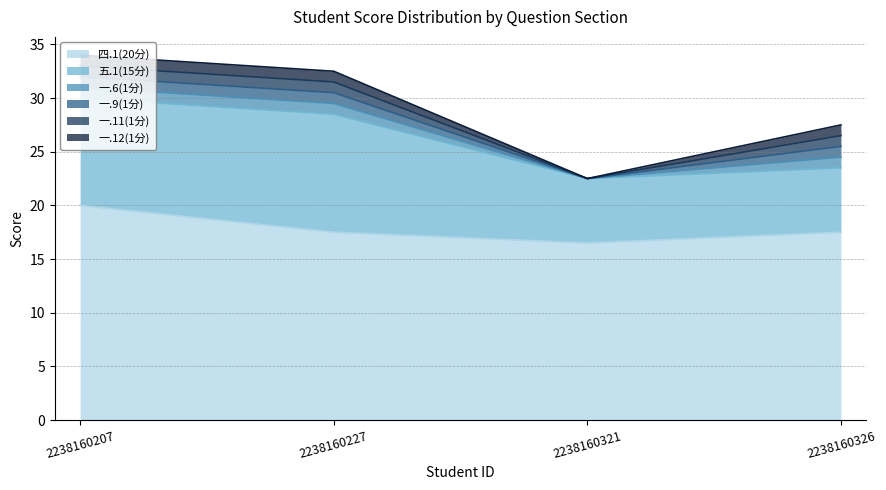

What is the difference between the highest and lowest values at 2238160321?

16.5